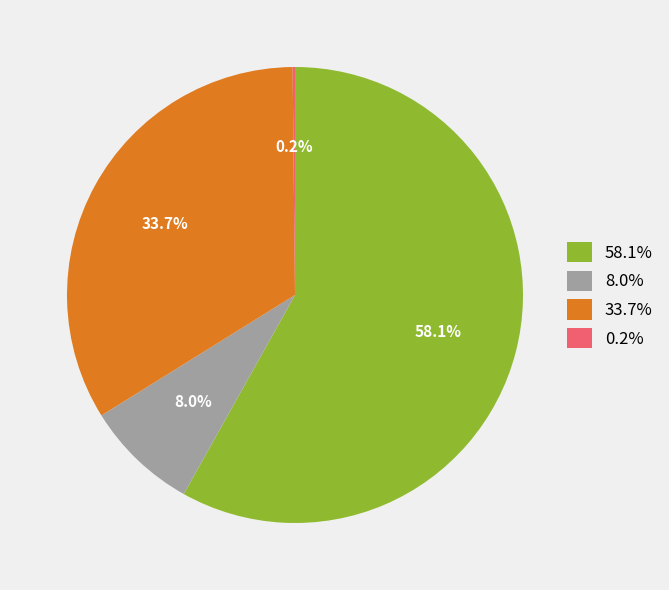

Do 58.1% and 33.7% together represent more than half of the pie?

Yes